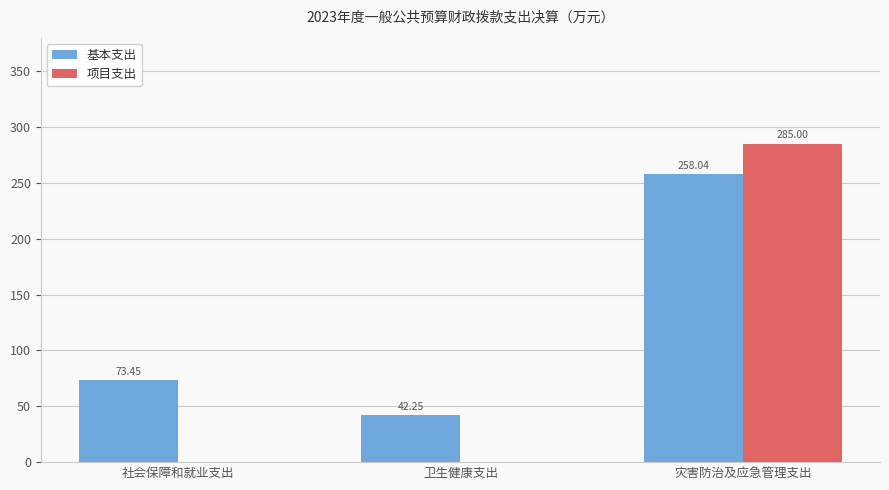

What are all the series names shown in the legend?

基本支出, 项目支出